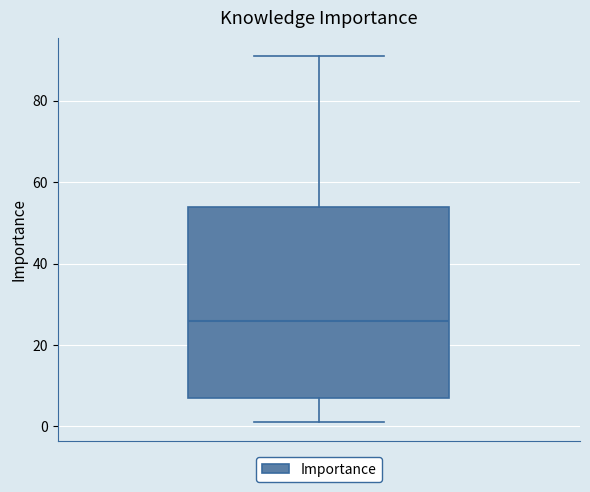

Transcribe this box plot: give where the median line is, the range the box spans, and where the two whiskers end, as read against the y-axis. The values are not printed on the chart, so give them approximately, as read against the axis.

median 26, box 8 to 54, whiskers 2 to 92